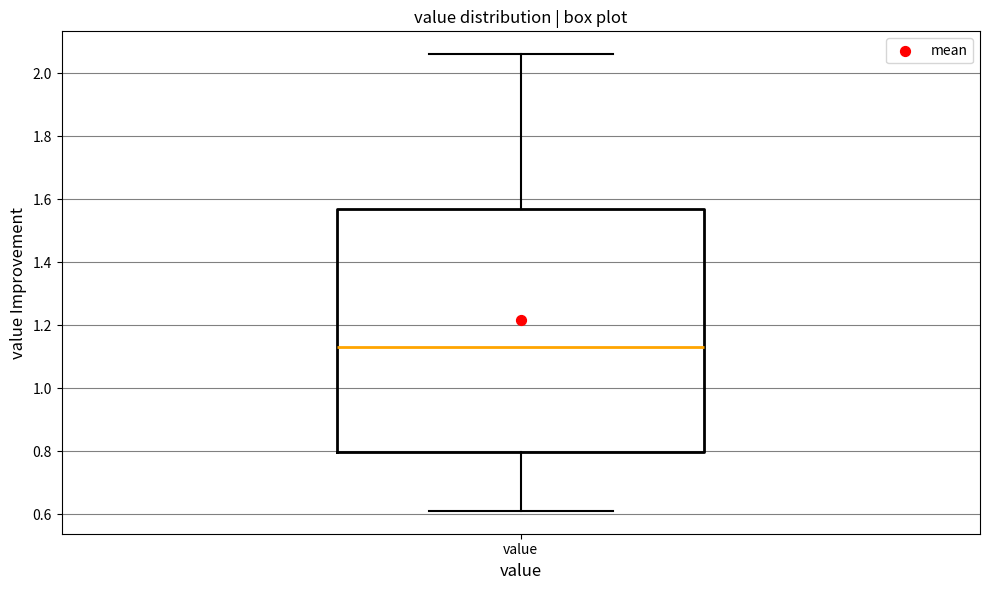

Transcribe this box plot: give where the median line is, the range the box spans, and where the two whiskers end, as read against the y-axis. The values are not printed on the chart, so give them approximately, as read against the axis.

median 1.14, box 0.80 to 1.56, whiskers 0.62 to 2.06